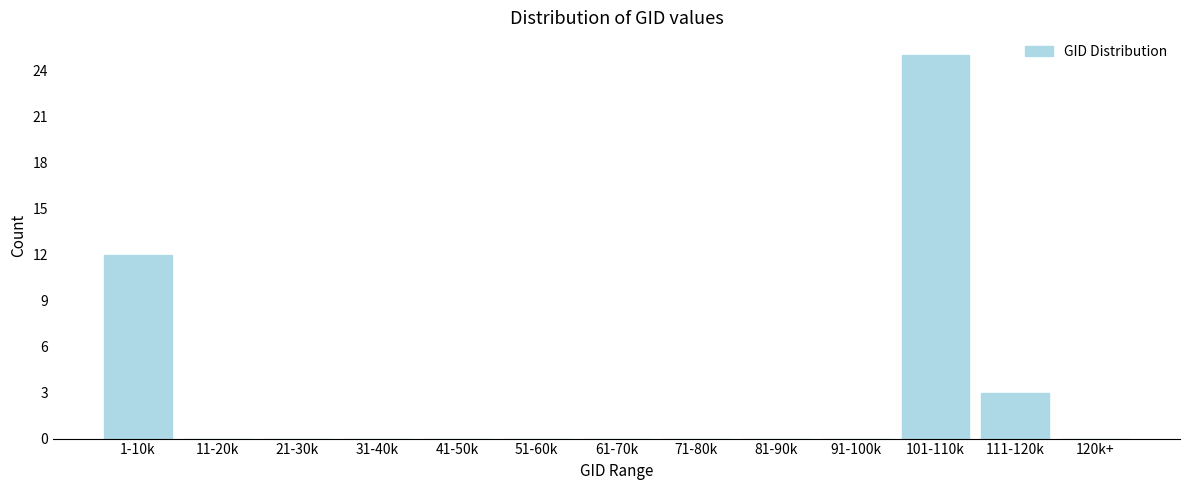

Reading left to right, what are all the values shown in this chart?

1-10k=12	11-20k=0	21-30k=0	31-40k=0	41-50k=0	51-60k=0	61-70k=0	71-80k=0	81-90k=0	91-100k=0	101-110k=25	111-120k=3	120k+=0